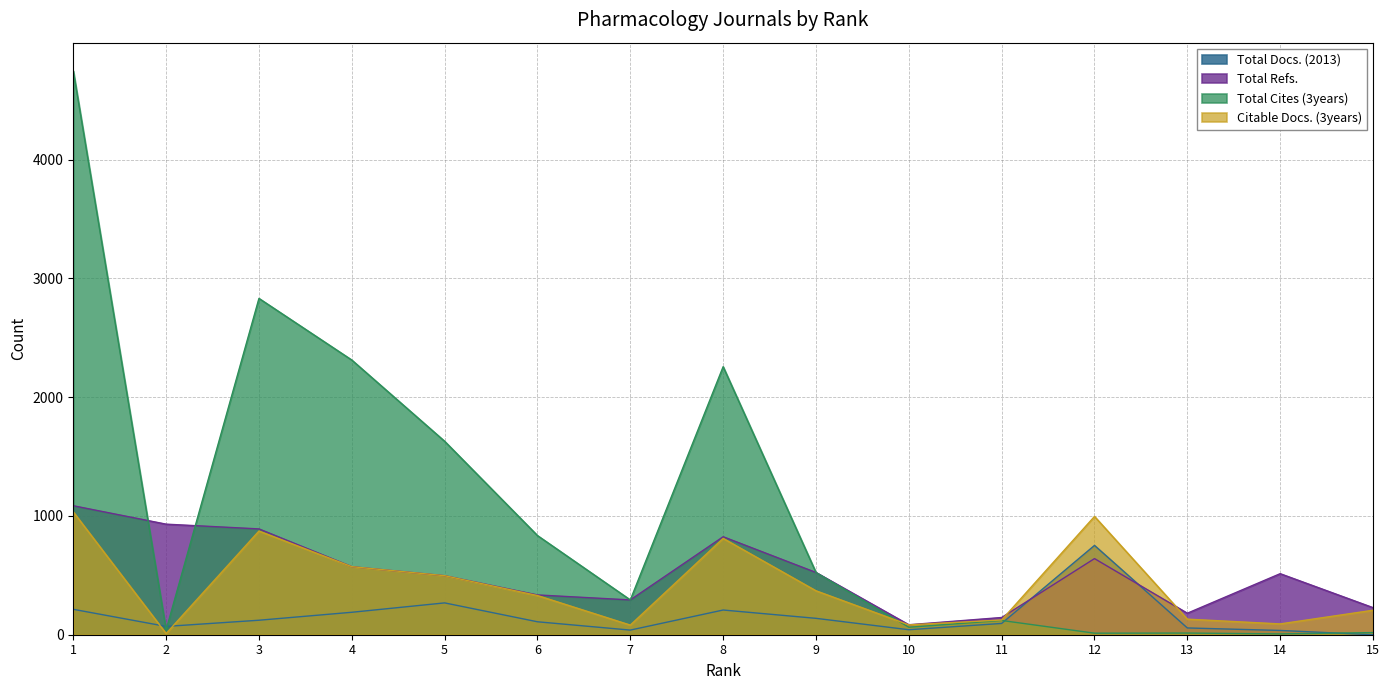

What is the sum of all Total Refs. values?

7748